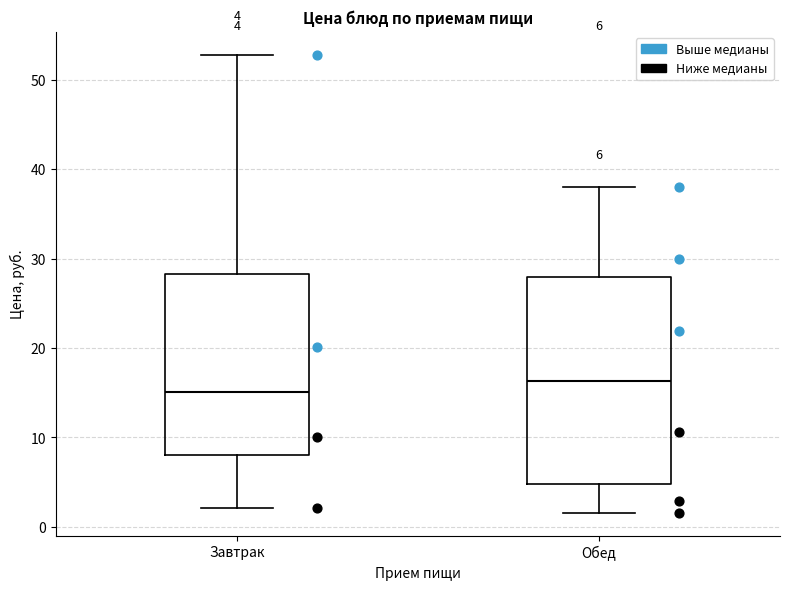

Which box is the tallest, from its lower edge to its upper edge?

Обед